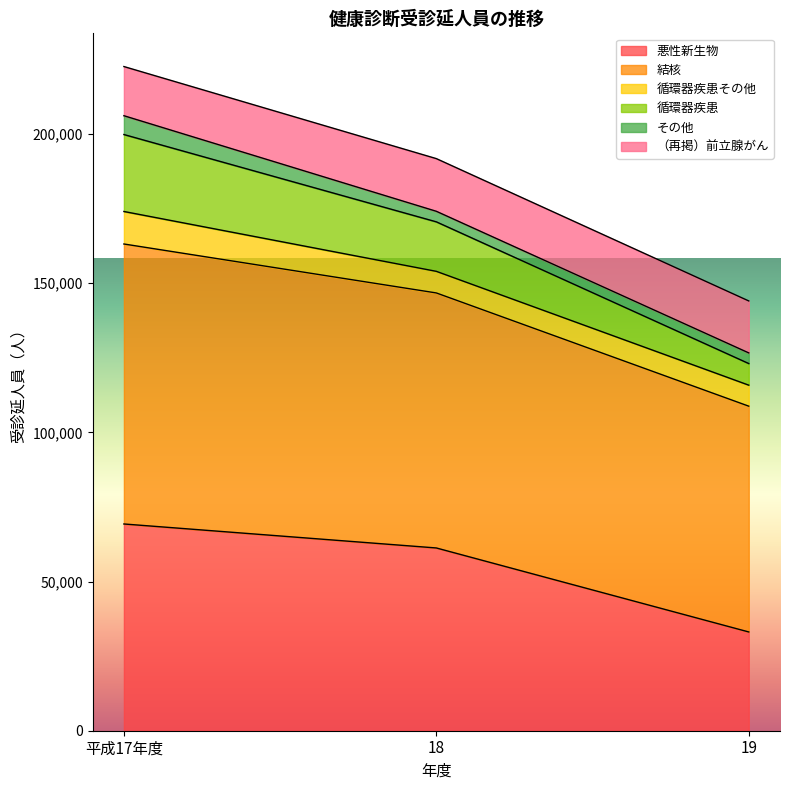

At which category is the sum across all series the highest?

平成17年度